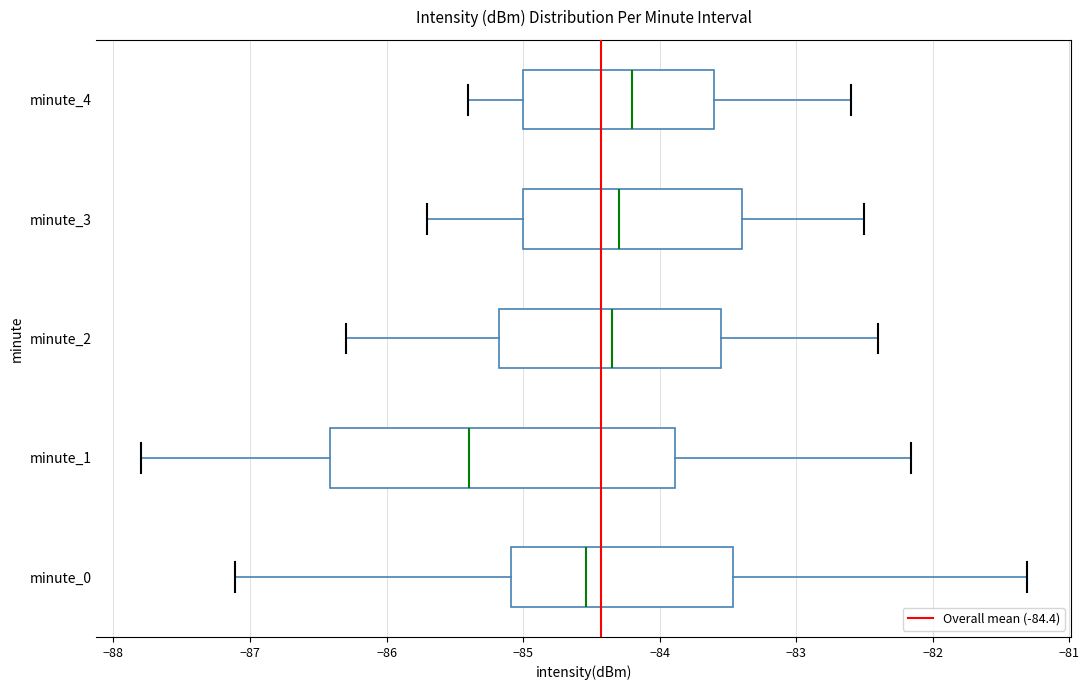

Reading bottom to top, read every box against the x-axis: the position of its median line, the range the box covers, and the ends of its whiskers. The values are not printed on the chart, so give them approximately, as read against the axis.

minute_0: median -84.5, box -85.1 to -83.5, whiskers -87.1 to -81.3
minute_1: median -85.4, box -86.4 to -83.9, whiskers -87.8 to -82.2
minute_2: median -84.3, box -85.2 to -83.5, whiskers -86.3 to -82.4
minute_3: median -84.3, box -85.0 to -83.4, whiskers -85.7 to -82.5
minute_4: median -84.2, box -85.0 to -83.6, whiskers -85.4 to -82.6